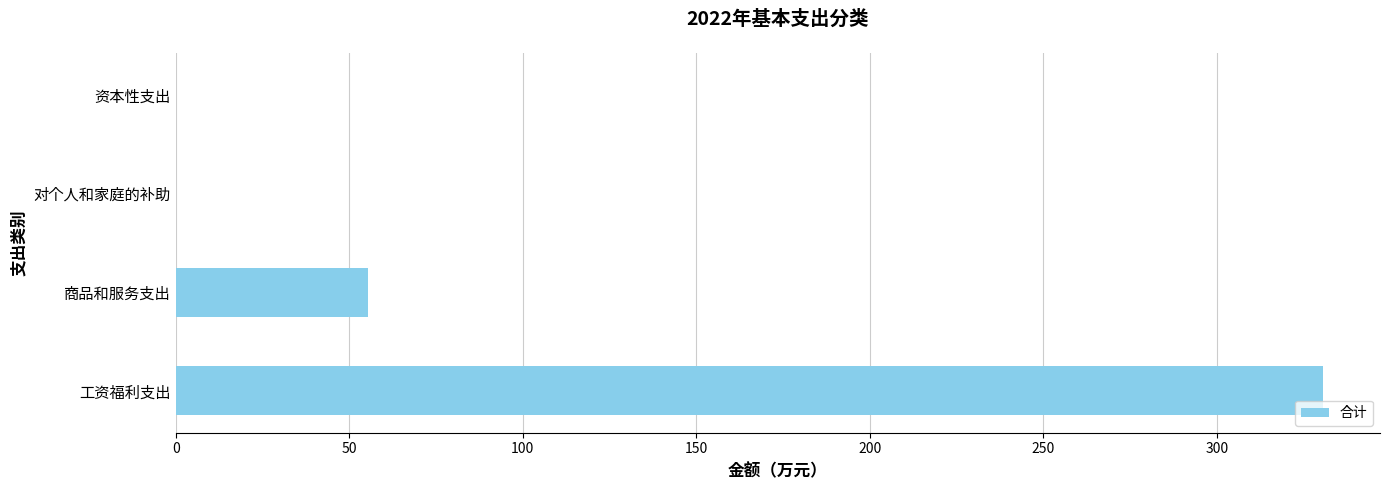

What is the greatest value displayed?

330.4